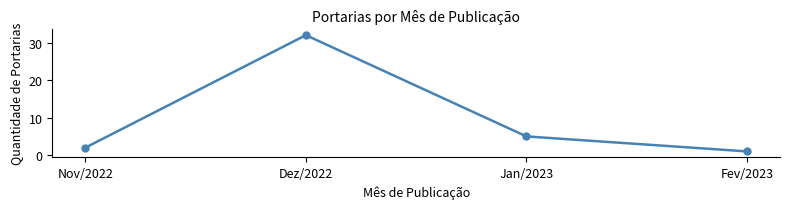

What is the change in value from Jan/2023 to Fev/2023?

-4